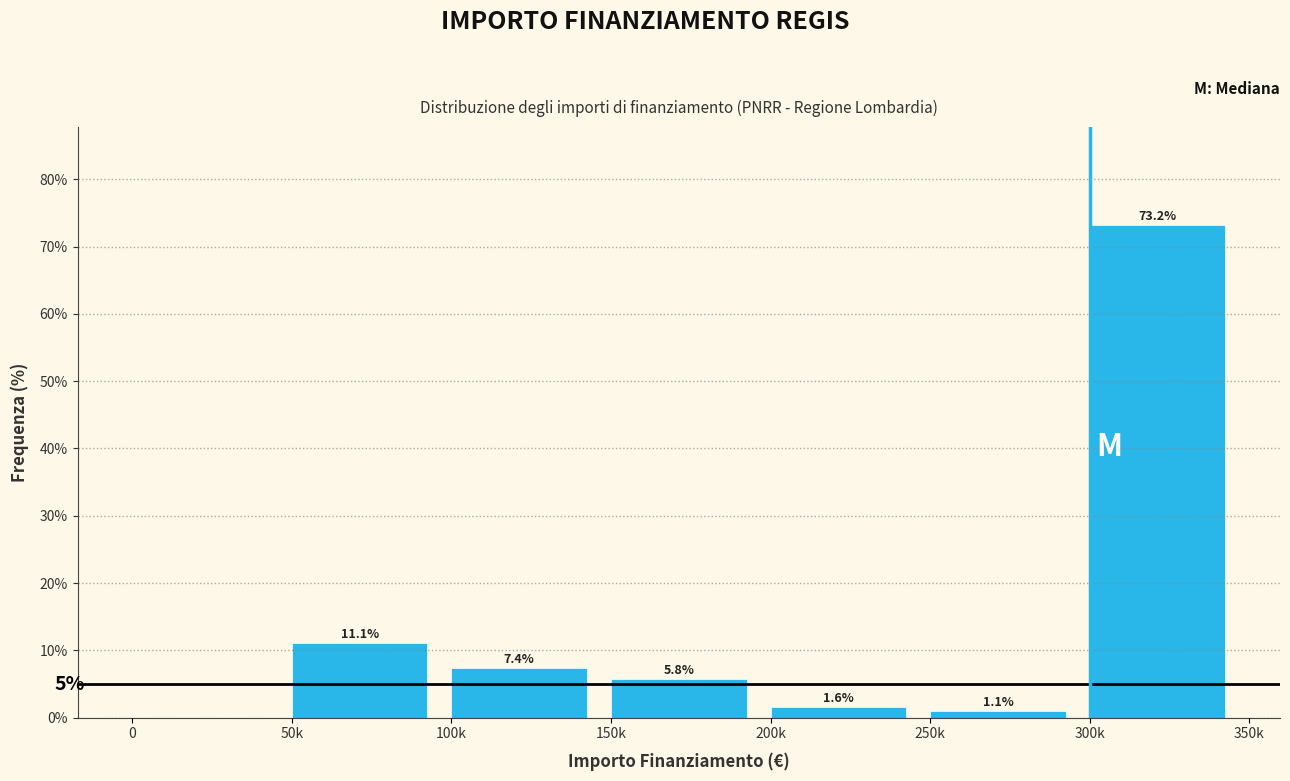

Reading right to left, what are all the values shown in this chart?

300k=73.2	250k=1.1	200k=1.6	150k=5.8	100k=7.4	50k=11.1	0=0.0